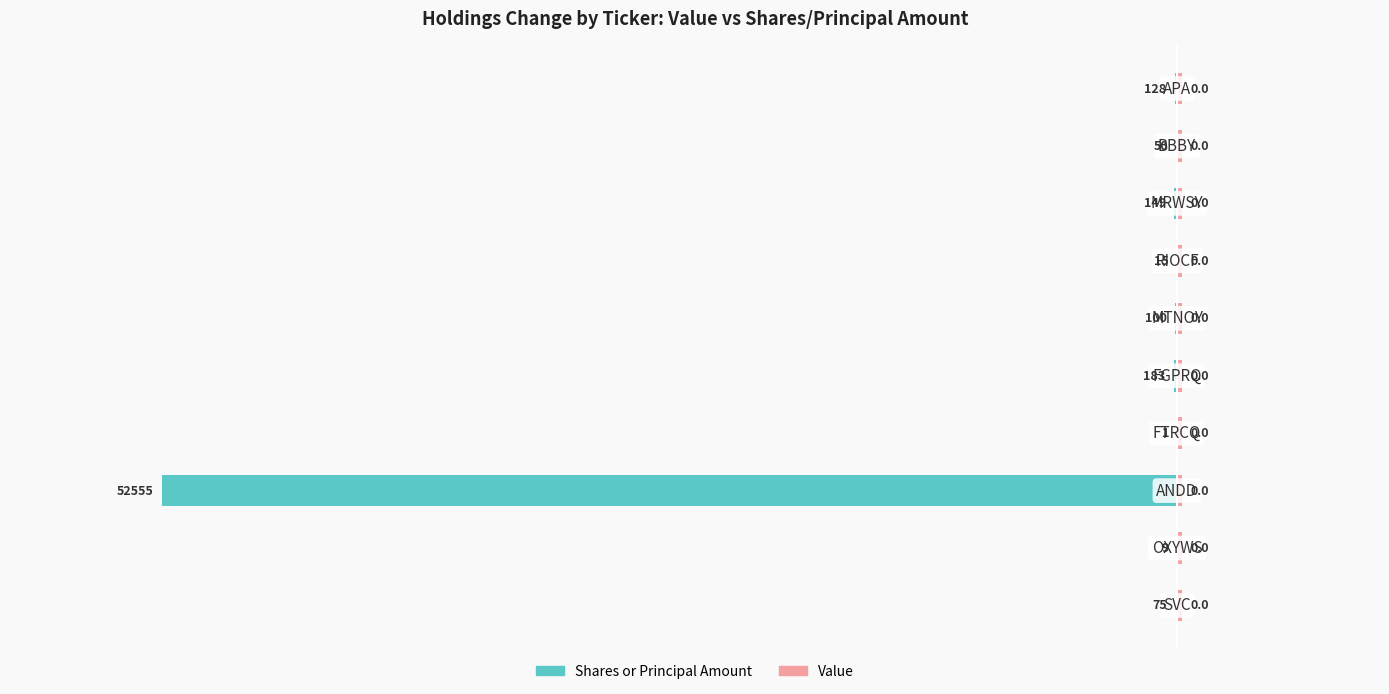

How many groups of bars are there?

10